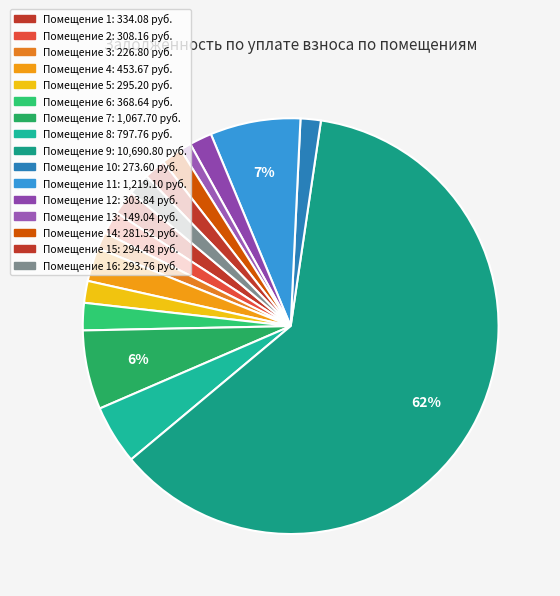

How many slices are in this pie chart?

16